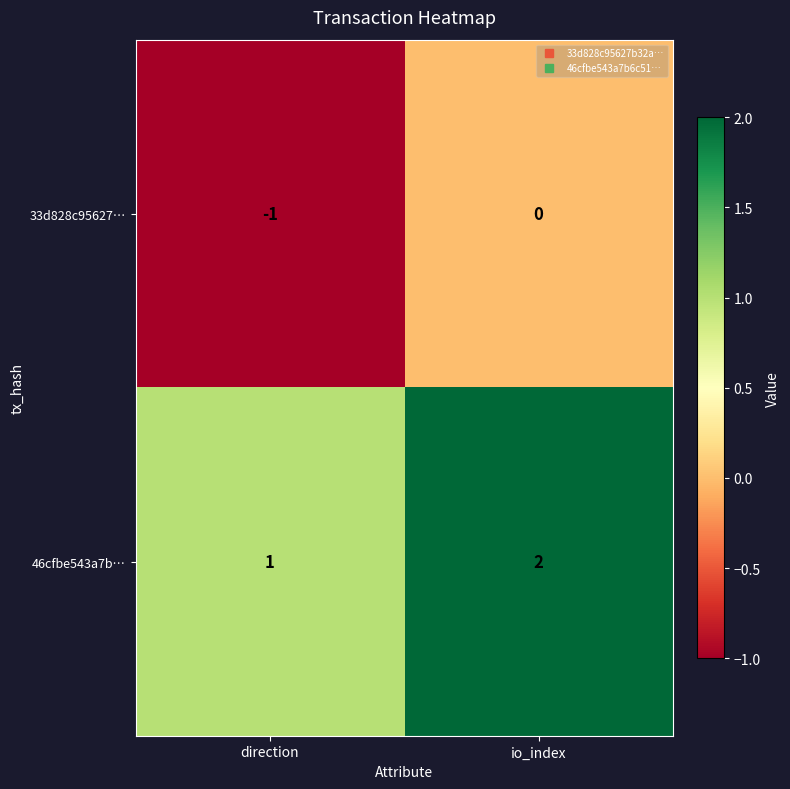

Reading left to right, transcribe all the data shown in this chart.

33d828c95627…: direction=-1	io_index=0
46cfbe543a7b…: direction=1	io_index=2